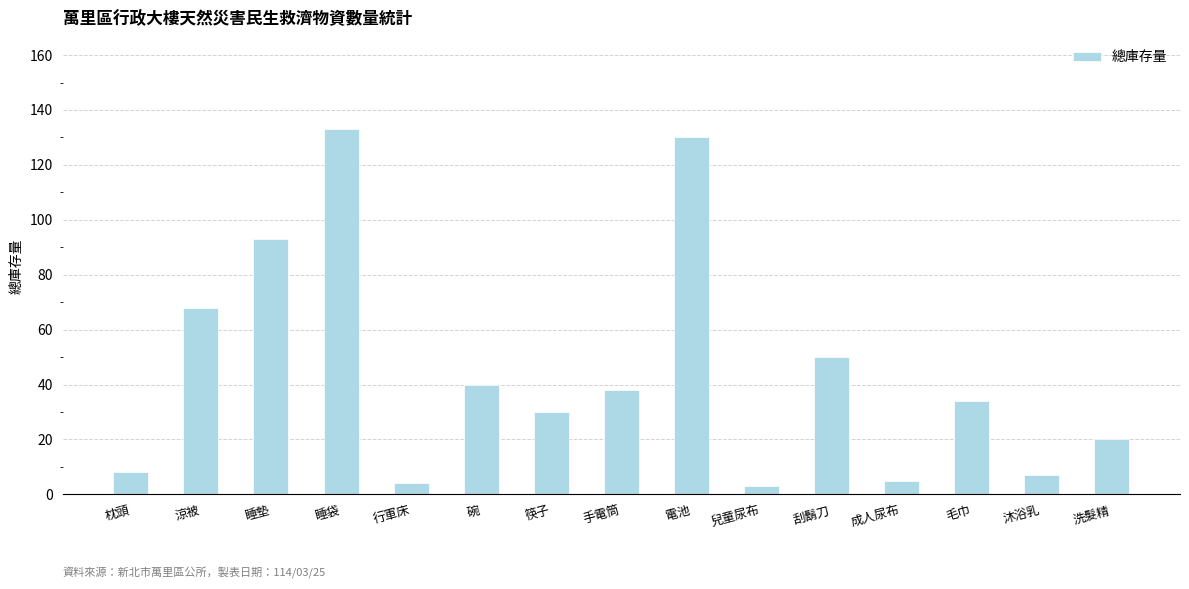

What is the average value?

44